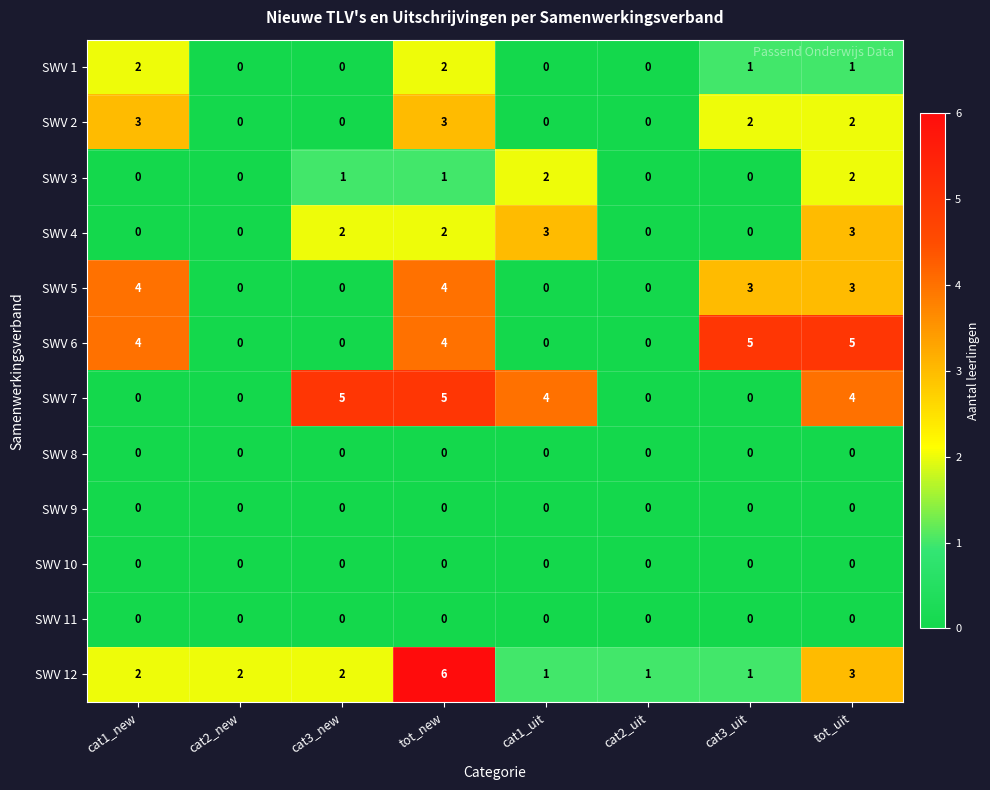

What is the difference between the highest and lowest values at cat1_new?

4